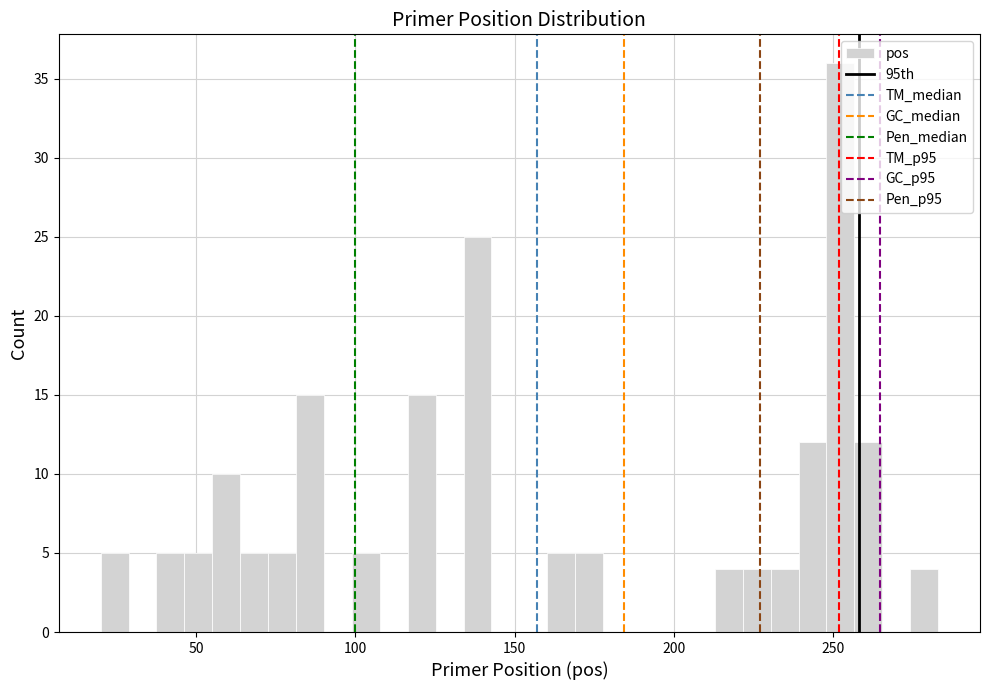

Around what value on the x-axis is the tallest bar? Give the approximate position of its centre, as read against the axis.

250